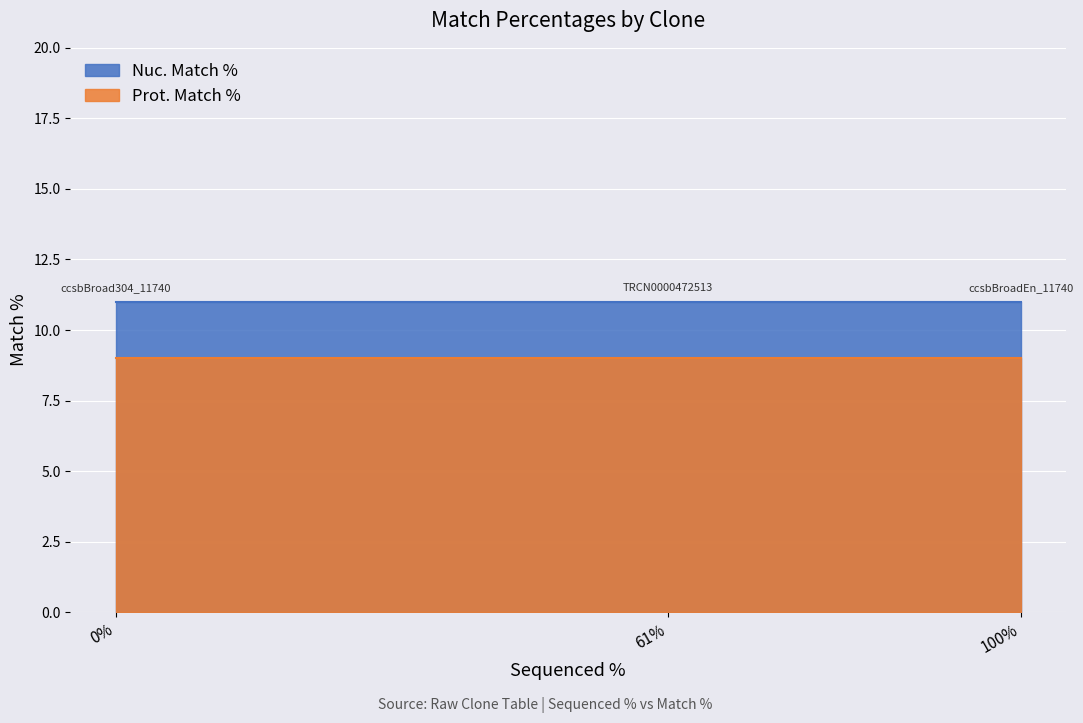

Rank the series by their average value, from lowest to highest.

Prot. Match %, Nuc. Match %